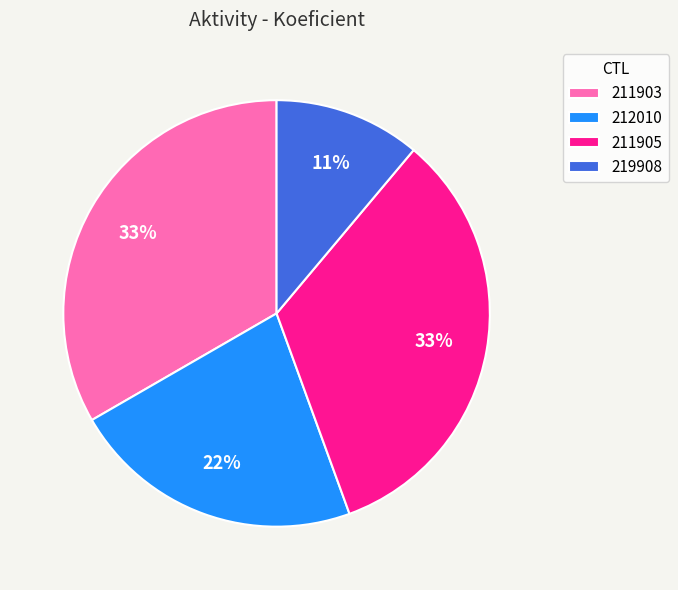

How many slices are in this pie chart?

4